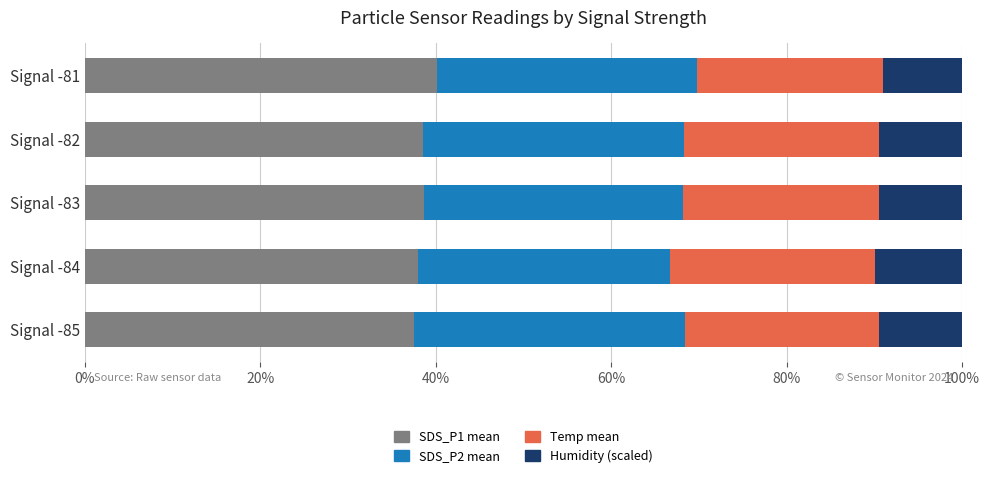

What is the total value across all series at Signal -82?

100.0